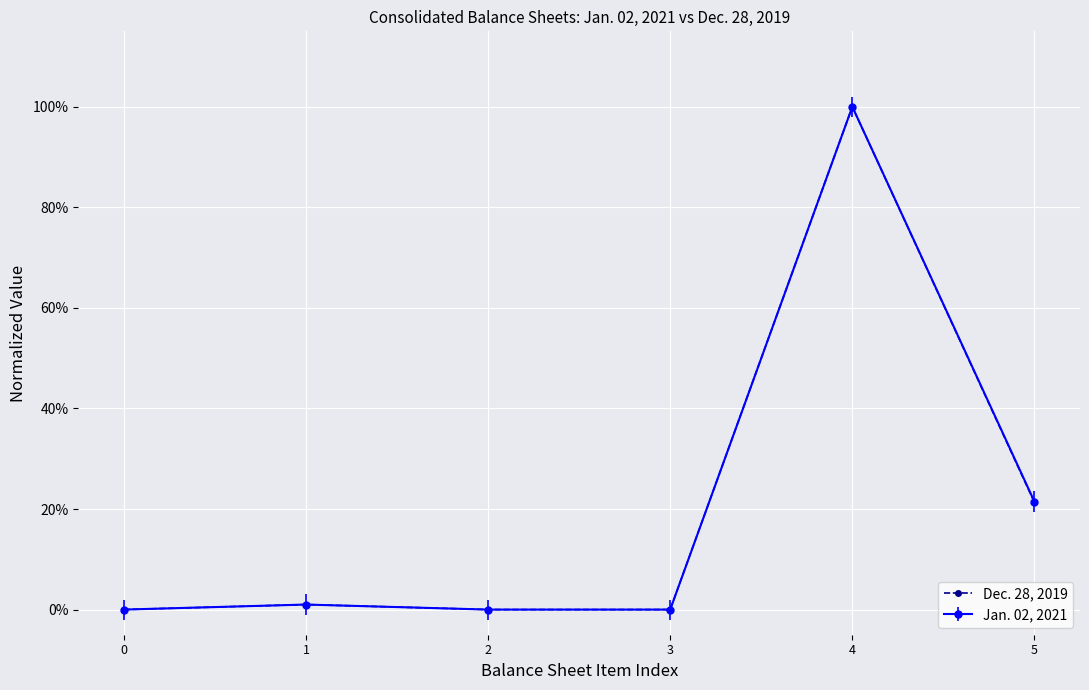

Reading right to left, list all the values displayed in this chart.

0.2	1.0	0.0	0.0	0.0	0.0